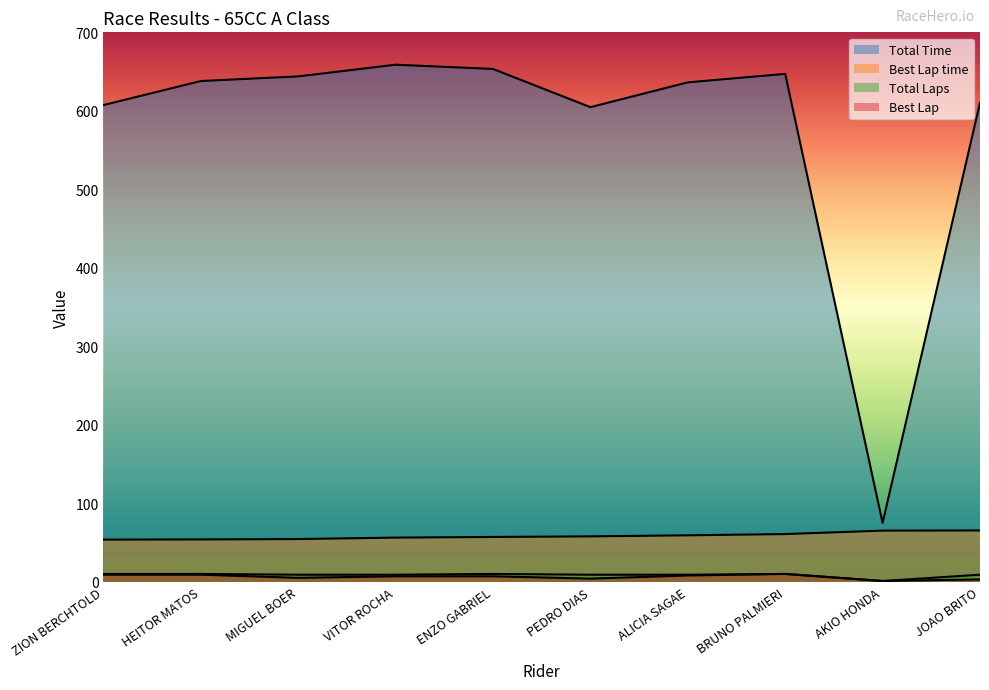

How many distinct data groups are displayed?

4